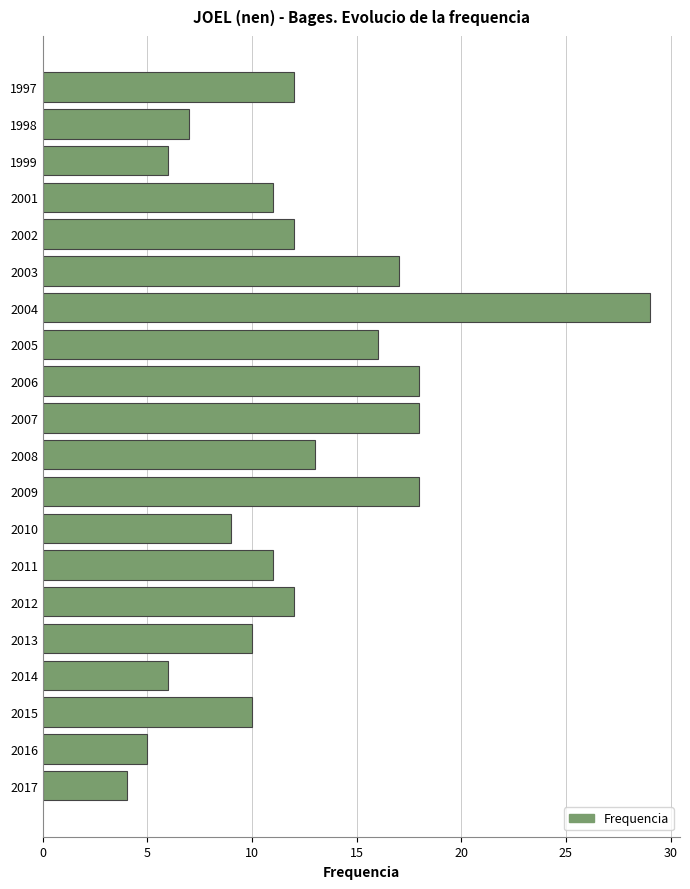

Which has a higher value, 2002 or 2005?

2005